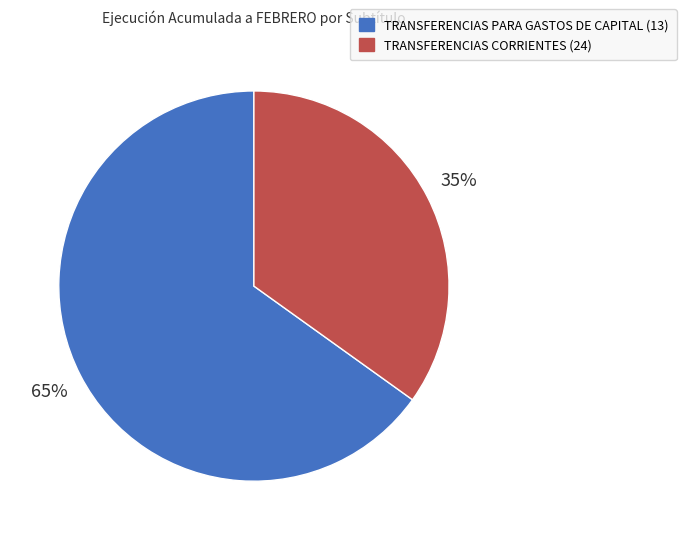

What is the ratio of the value at TRANSFERENCIAS PARA GASTOS DE CAPITAL (13) to the value at TRANSFERENCIAS CORRIENTES (24)?

1.9